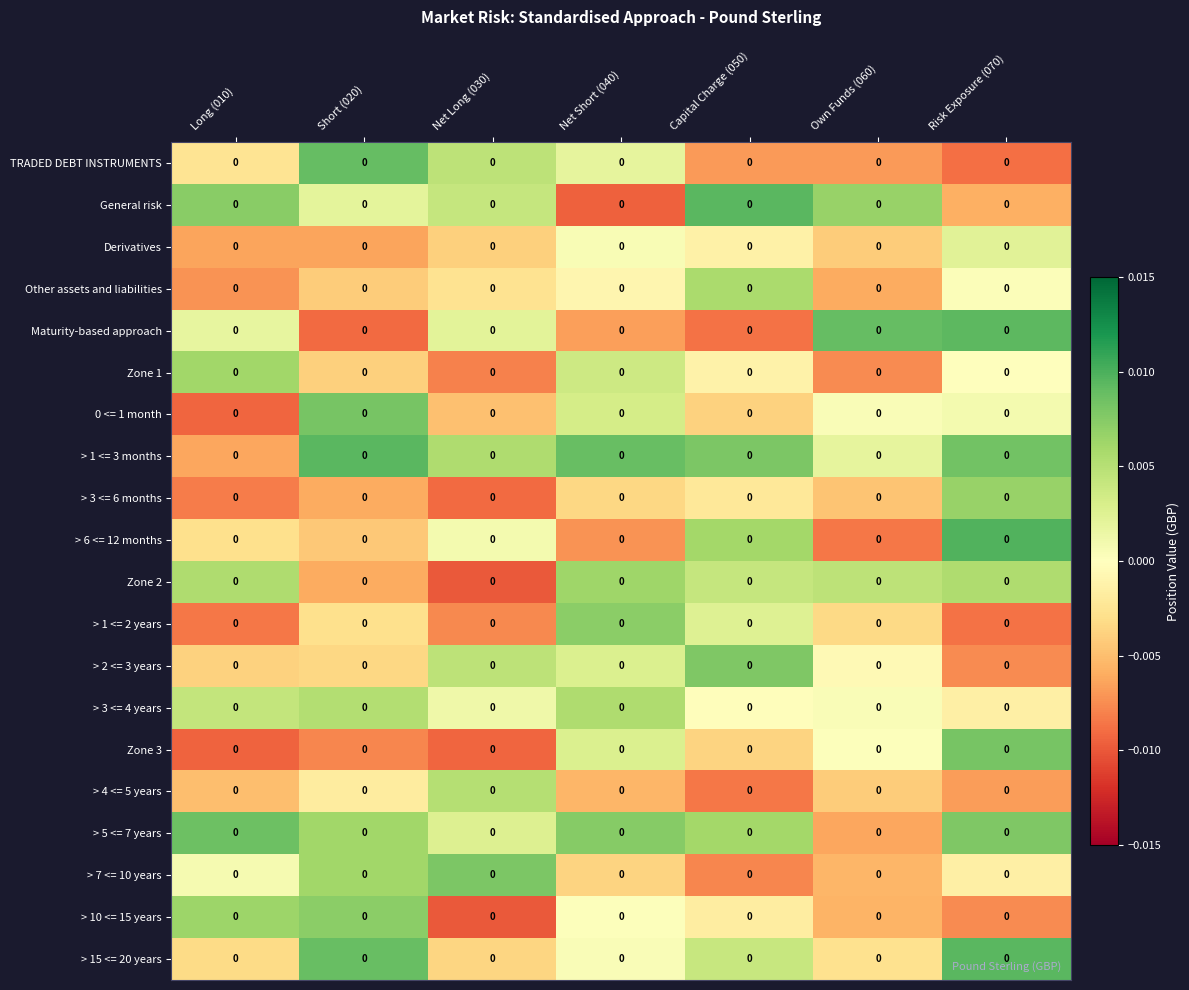

Is it true that General risk equals -0.0 at Risk Exposure (070)?

True